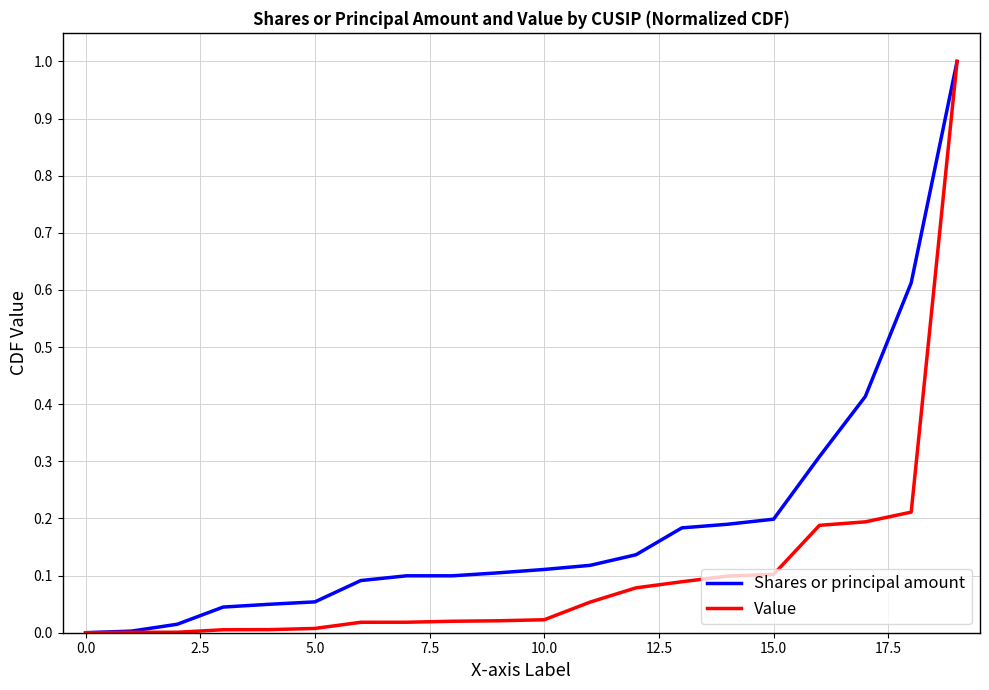

Rank the series by their average value, from highest to lowest.

Shares or principal amount, Value